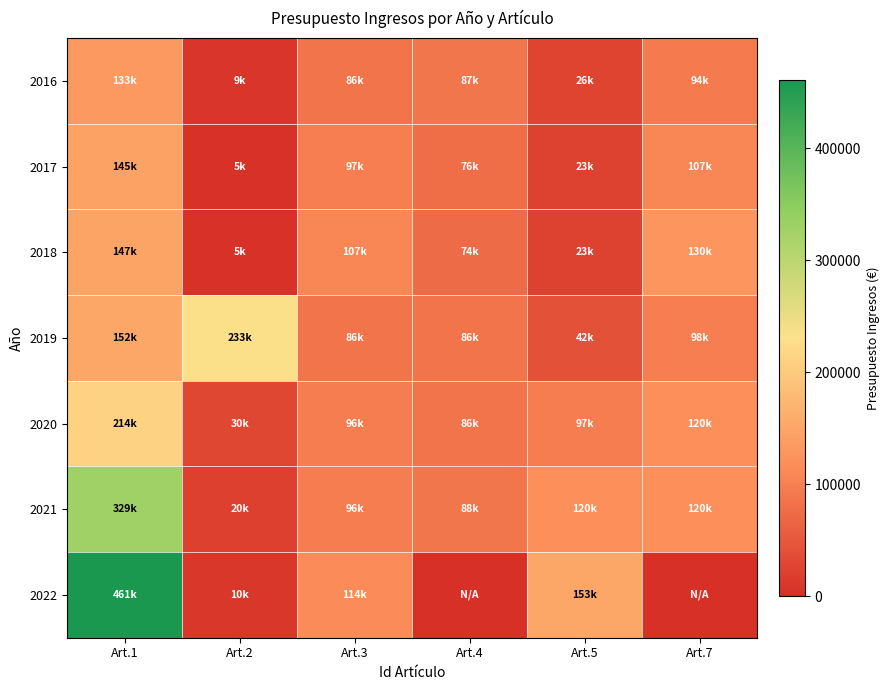

Reading left to right, transcribe all the data shown in this chart.

2016: Art.1=133000	Art.2=9000	Art.3=85900	Art.4=87000	Art.5=26500	Art.7=94000
2017: Art.1=145000	Art.2=5000	Art.3=97300	Art.4=76500	Art.5=23100	Art.7=107000
2018: Art.1=147000	Art.2=5000	Art.3=107300	Art.4=74500	Art.5=23100	Art.7=129500
2019: Art.1=152000	Art.2=233000	Art.3=86400	Art.4=86000	Art.5=41600	Art.7=98000
2020: Art.1=214000	Art.2=30000	Art.3=96200	Art.4=86000	Art.5=97100	Art.7=120000
2021: Art.1=329000	Art.2=20000	Art.3=96200	Art.4=87700	Art.5=120100	Art.7=120000
2022: Art.1=461000	Art.2=10000	Art.3=113500	Art.4=0	Art.5=153000	Art.7=0